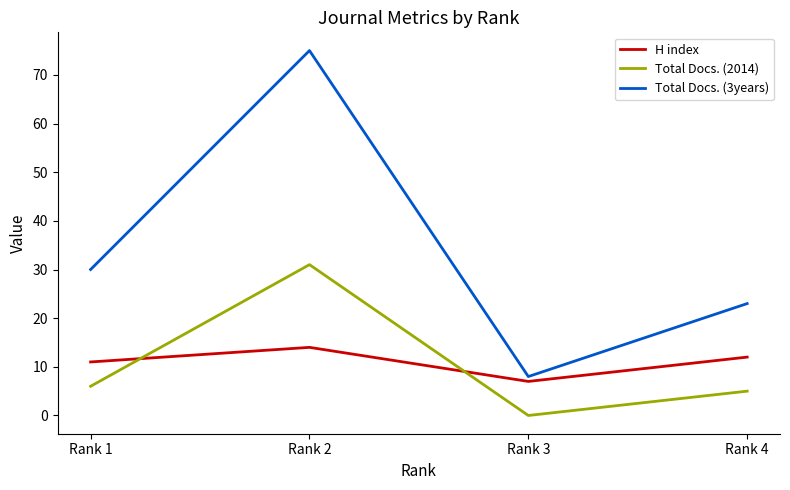

In H index, how many points are higher than both neighbors (excluding endpoints)?

1